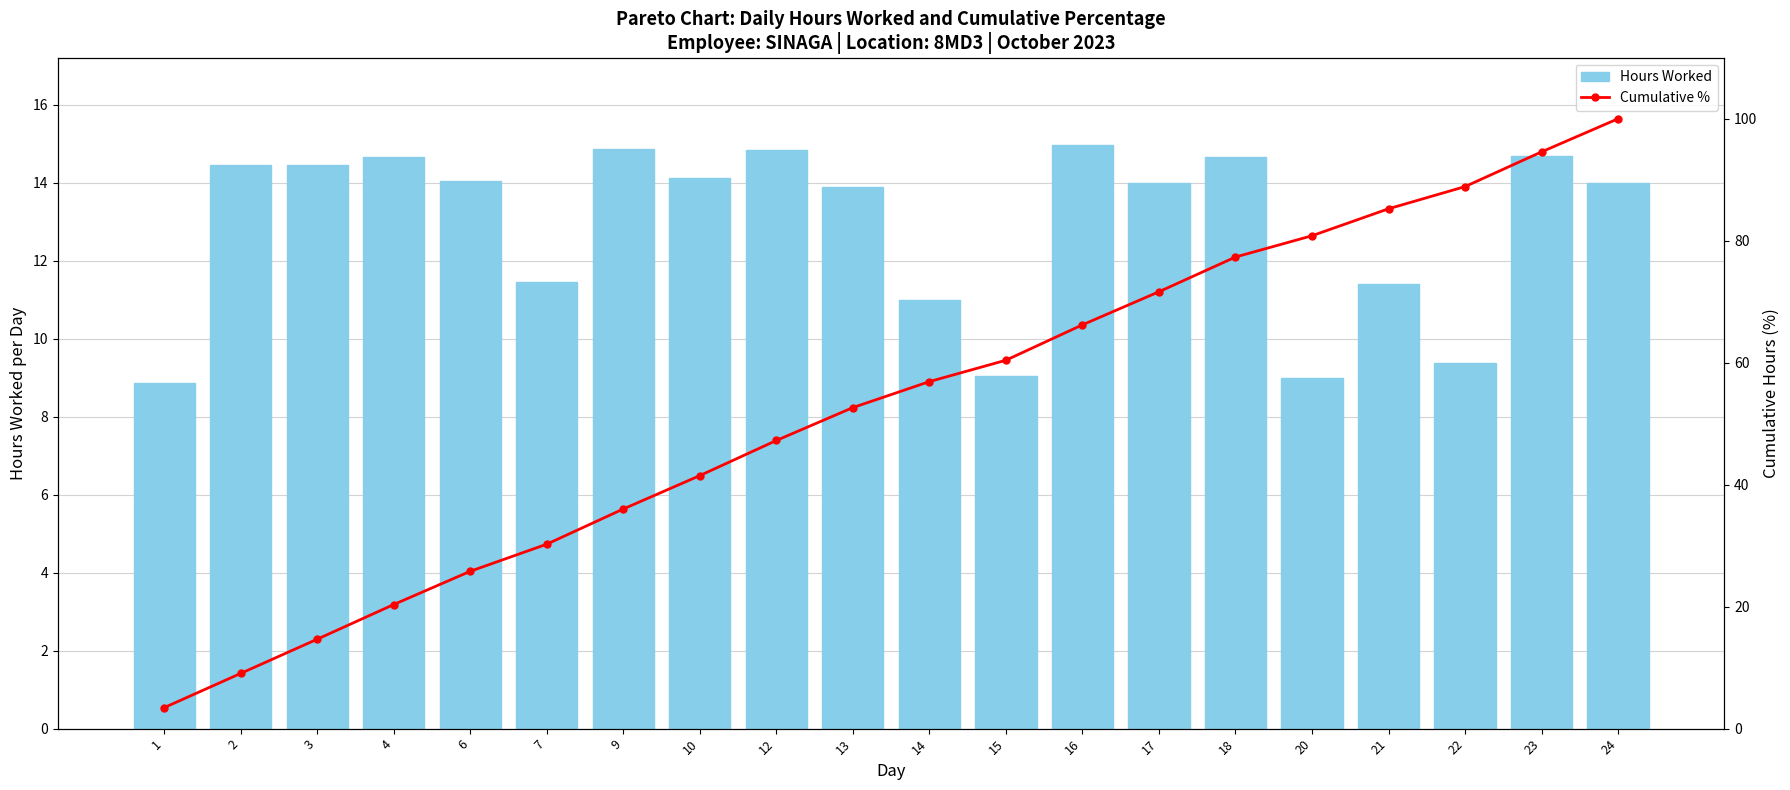

List the series in order of their peak value, highest first.

Cumulative %, Hours Worked